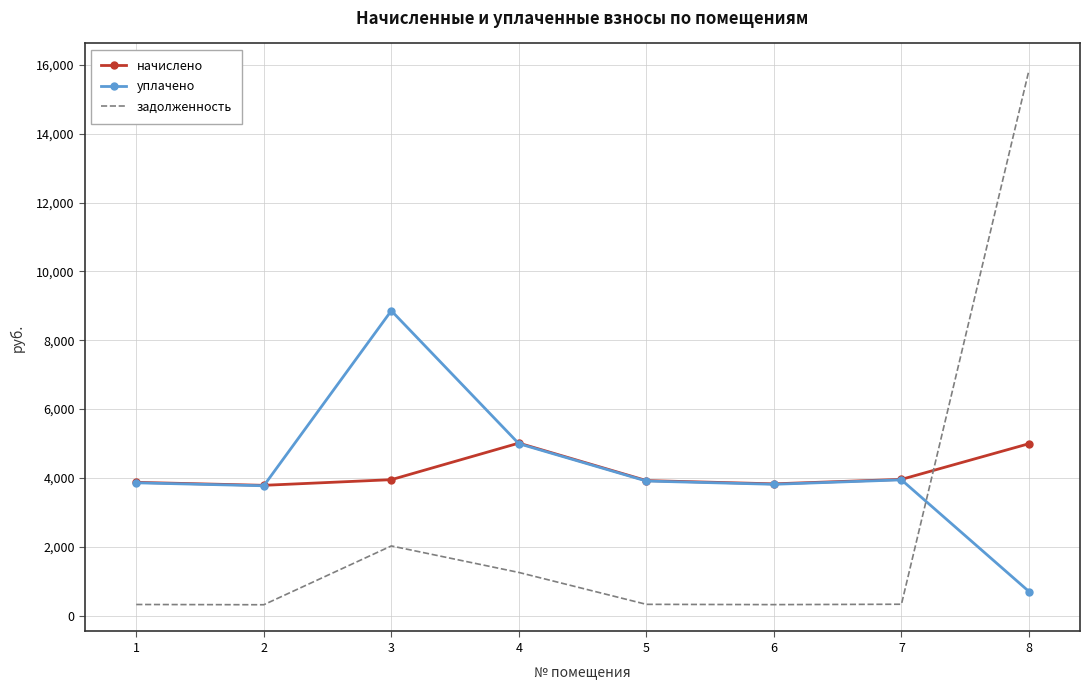

The value of начислено at 6 is 1838.8. True or false?

False